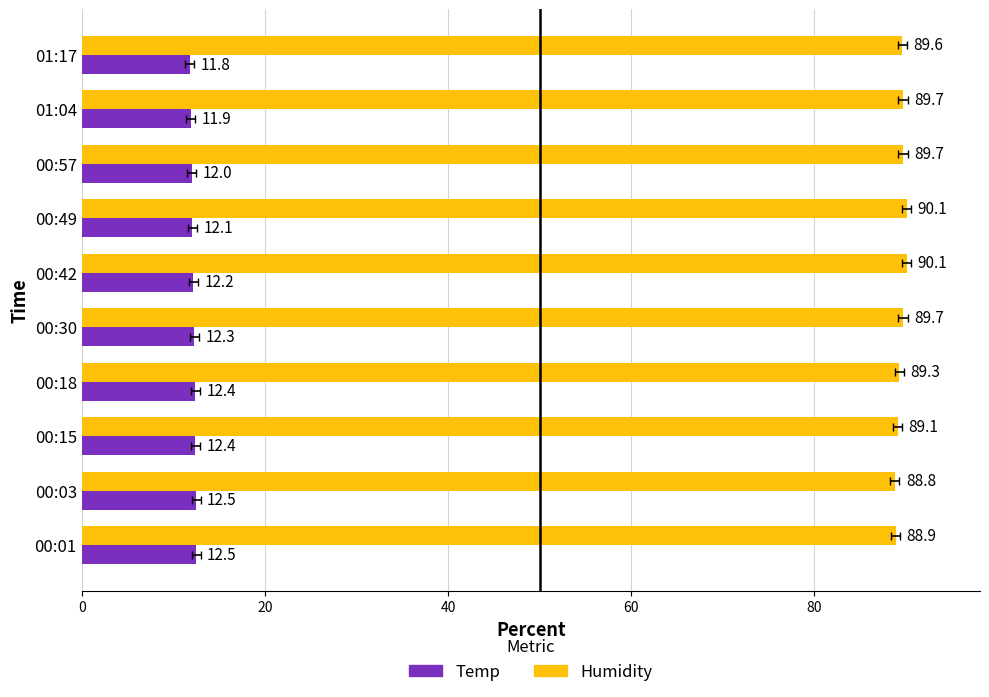

List the series in order of their peak value, lowest first.

Temp, Humidity